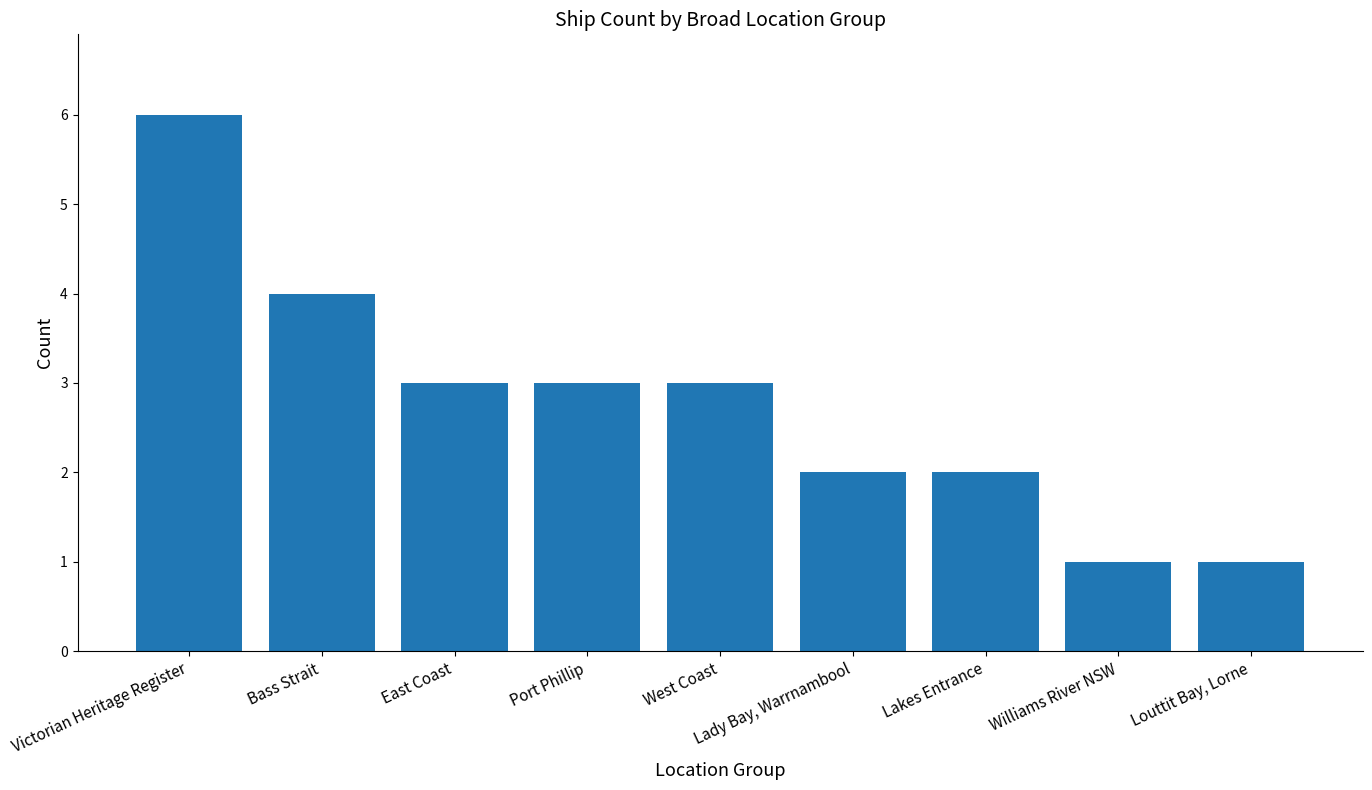

Where does the data first go above 3?

Victorian Heritage Register